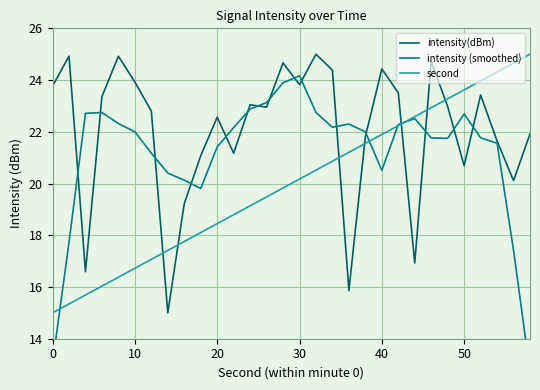

How many intersections are there between intensity(dBm) and second?

7